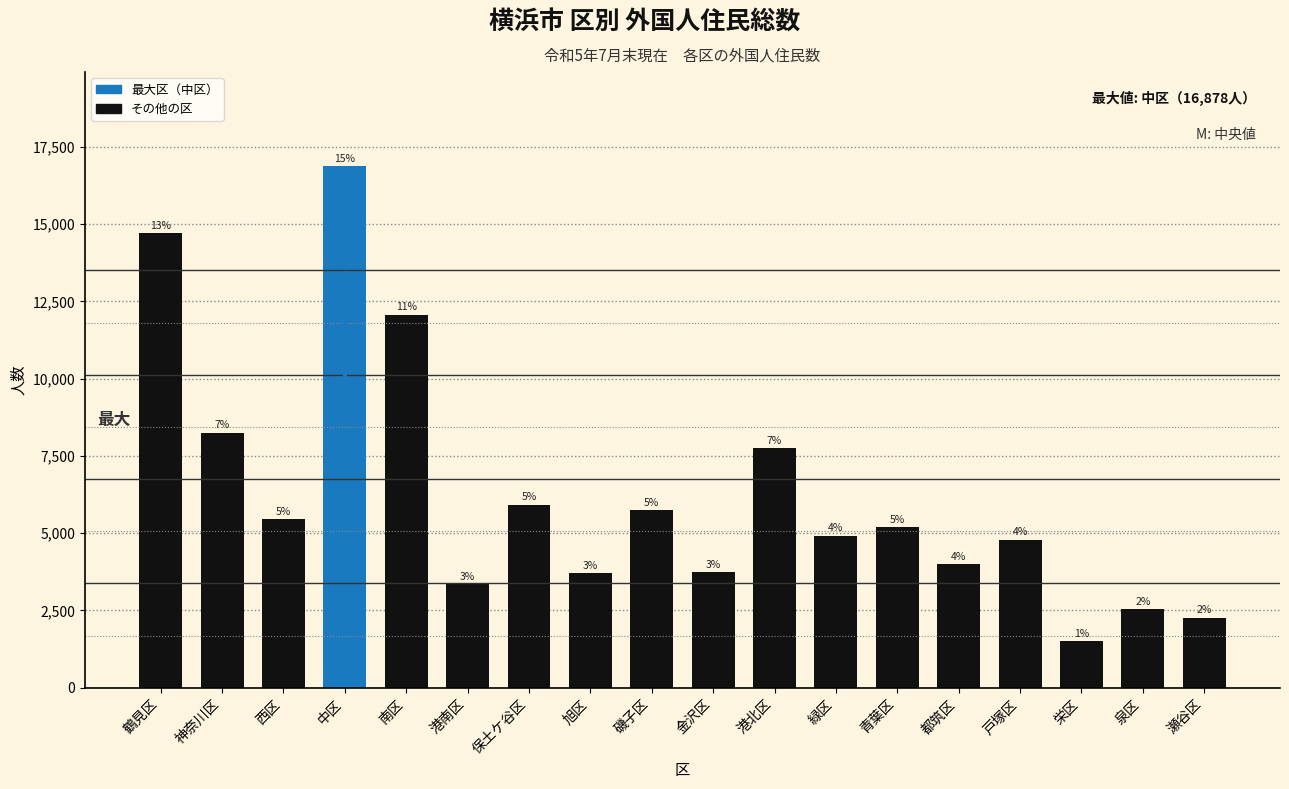

Does the chart contain any negative values?

No